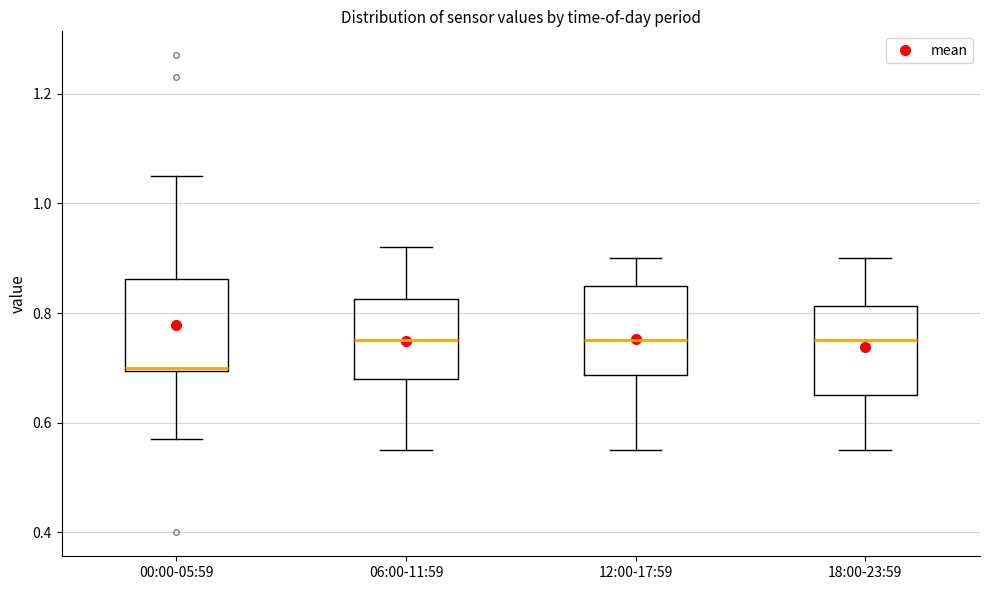

Which box has the lowest median line?

00:00-05:59